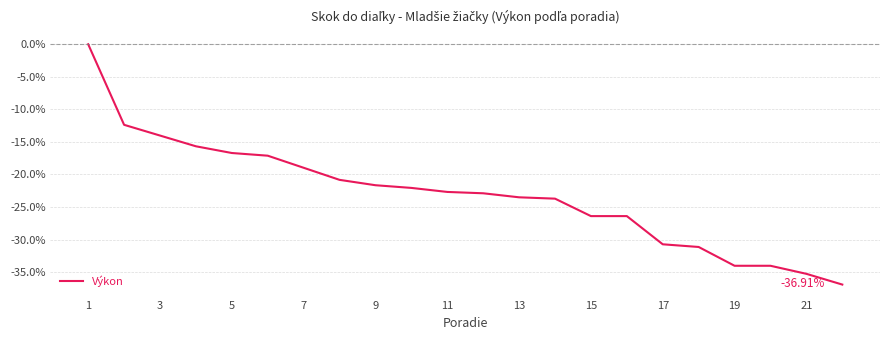

What is the difference between the maximum and minimum values?

36.9